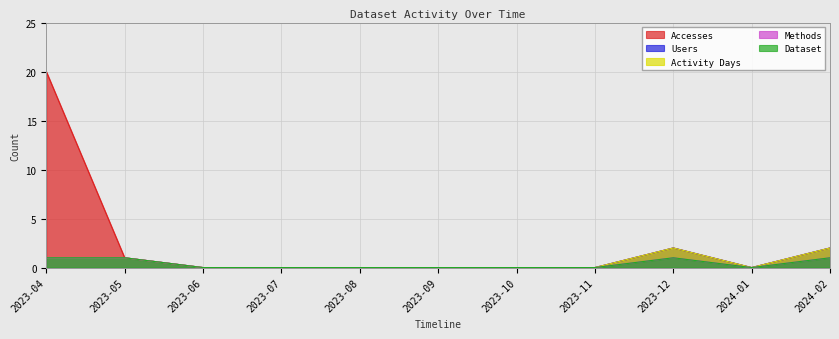

What are all the series names shown in the legend?

Accesses, Users, Activity Days, Methods, Dataset